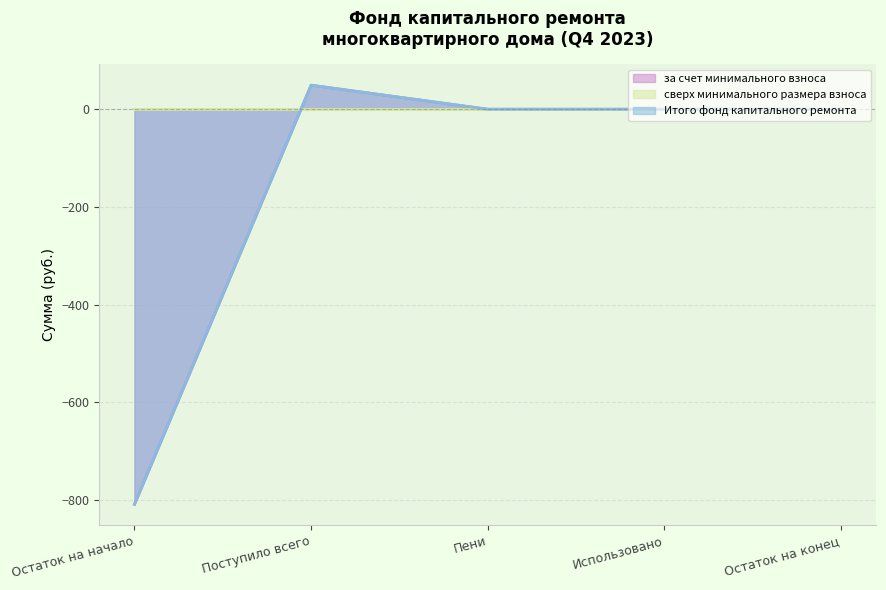

Which series has the widest spread of values?

за счет минимального взноса